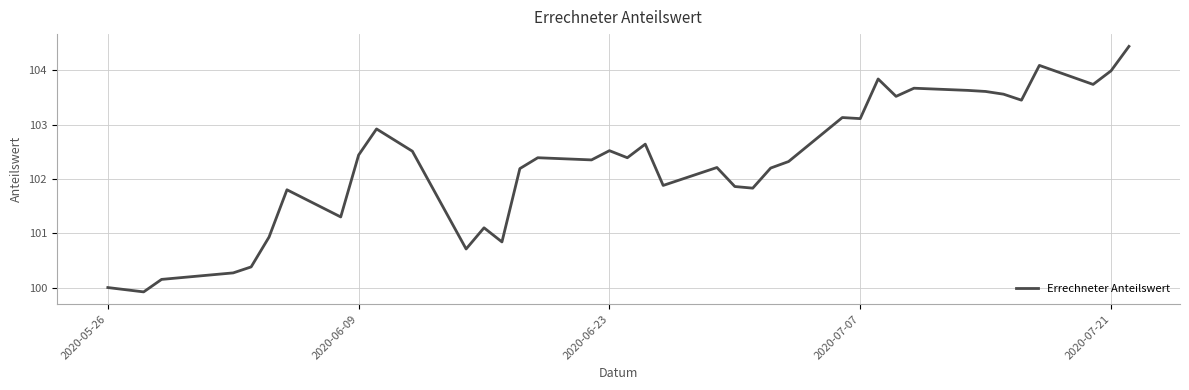

What is the maximum value shown in the chart?

104.4